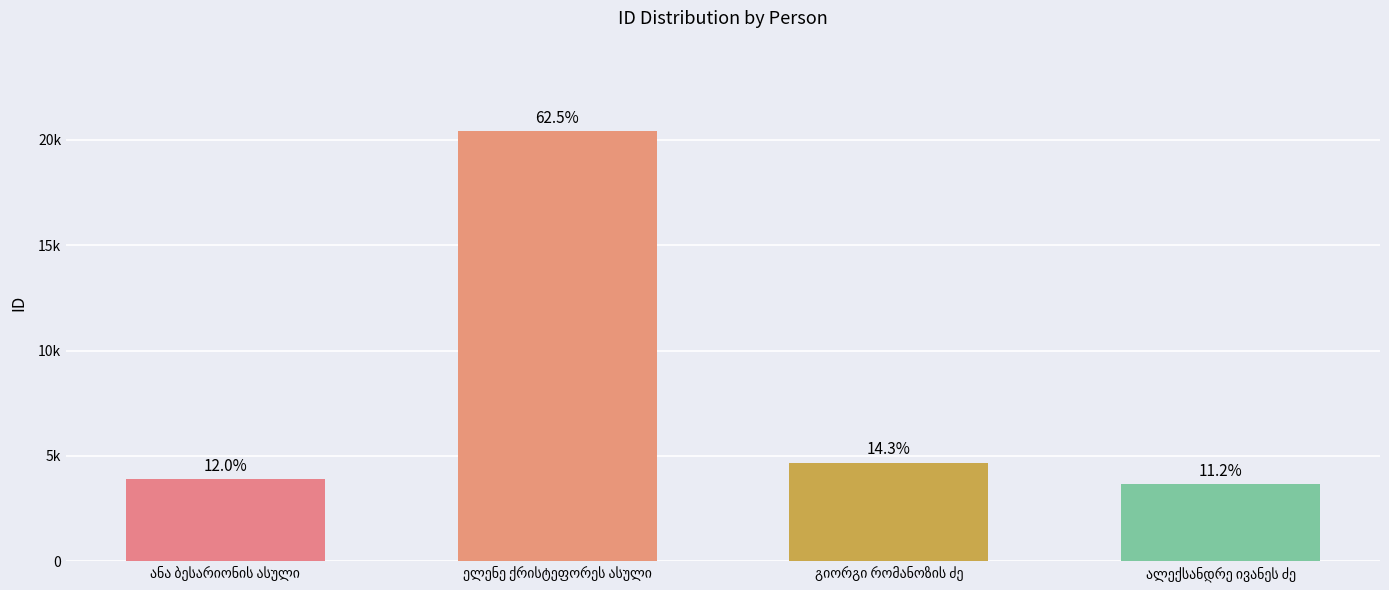

Approximately how many times larger is the value at ანა ბესარიონის ასული compared to ალექსანდრე ივანეს ძე?

1.1